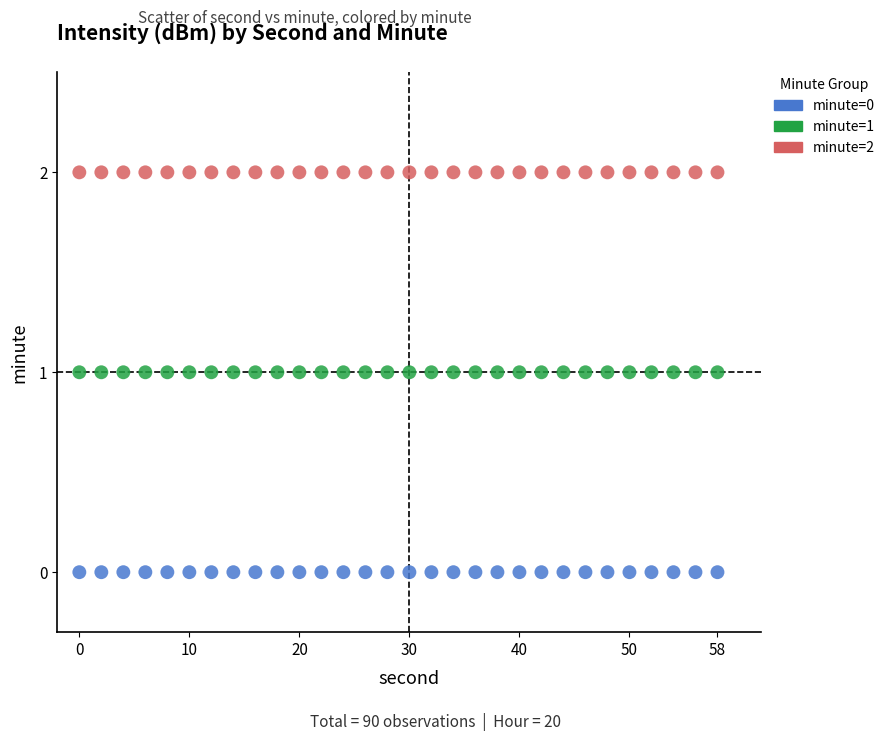

Which series reaches the maximum Y coordinate?

minute=2